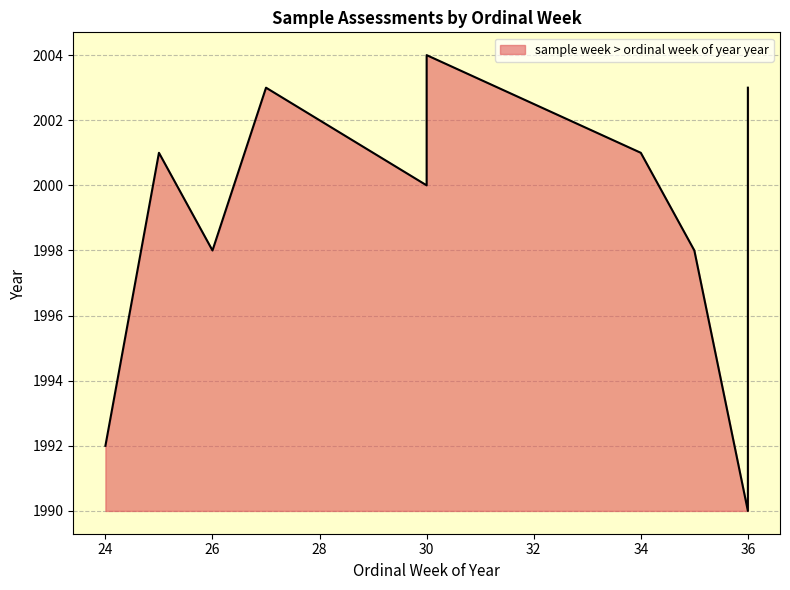

Between 35 and 25, which is larger?

25